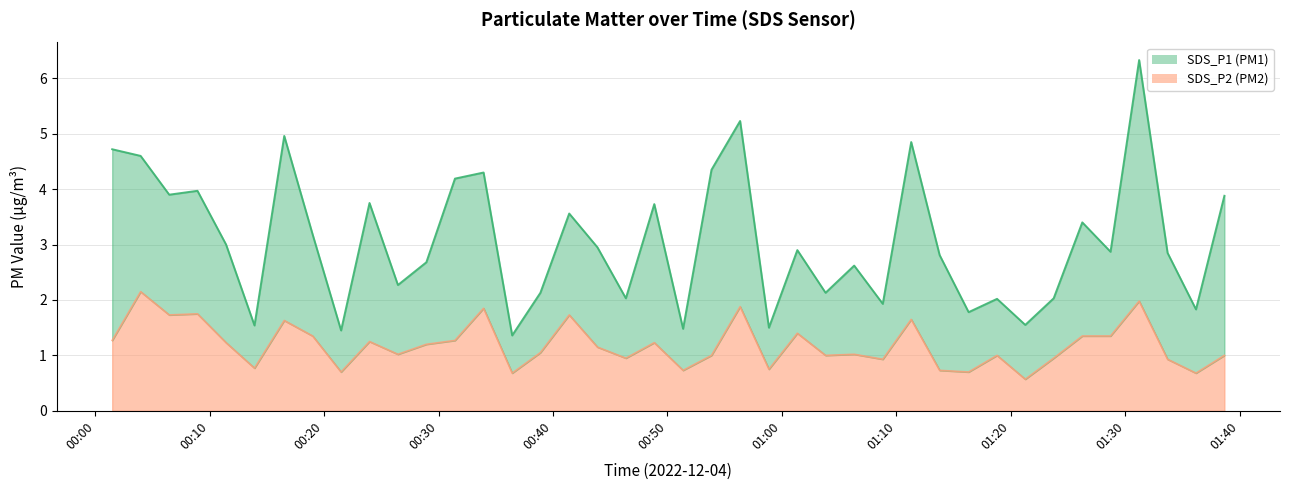

How many points are higher than both their immediate neighbors (excluding endpoints)?

13